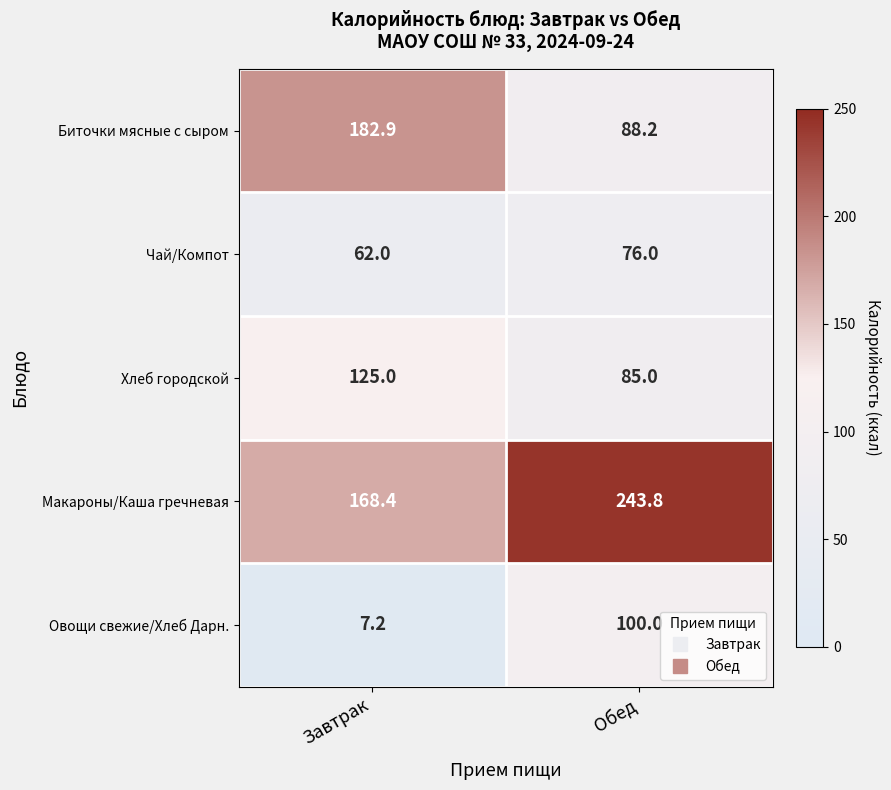

What is the maximum value for Чай/Компот?

76.0